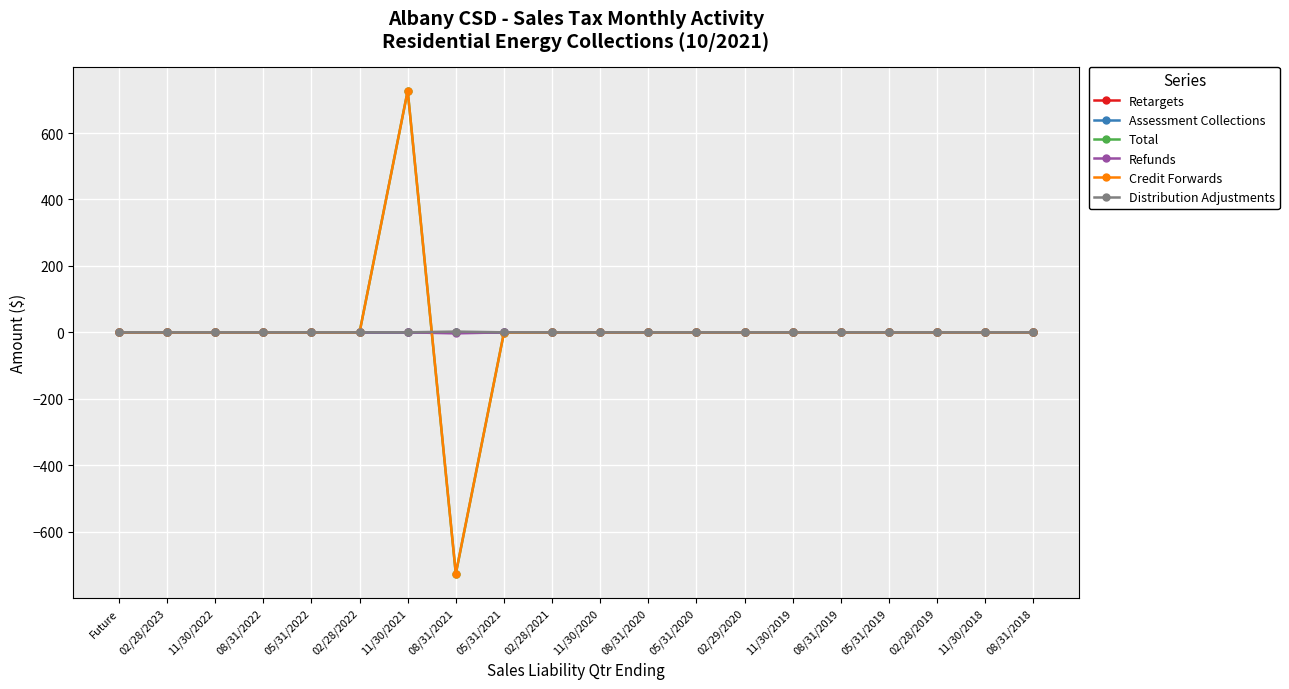

Is the value of Credit Forwards at 08/31/2021 greater than the value of Refunds at 08/31/2019?

No